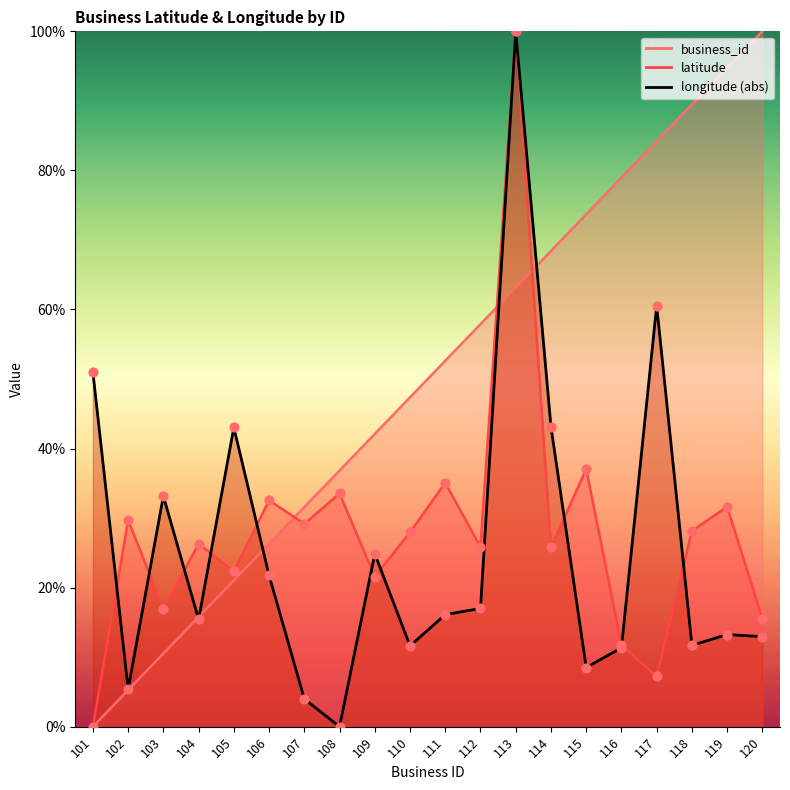

At how many categories does at least one series exceed 39?

14